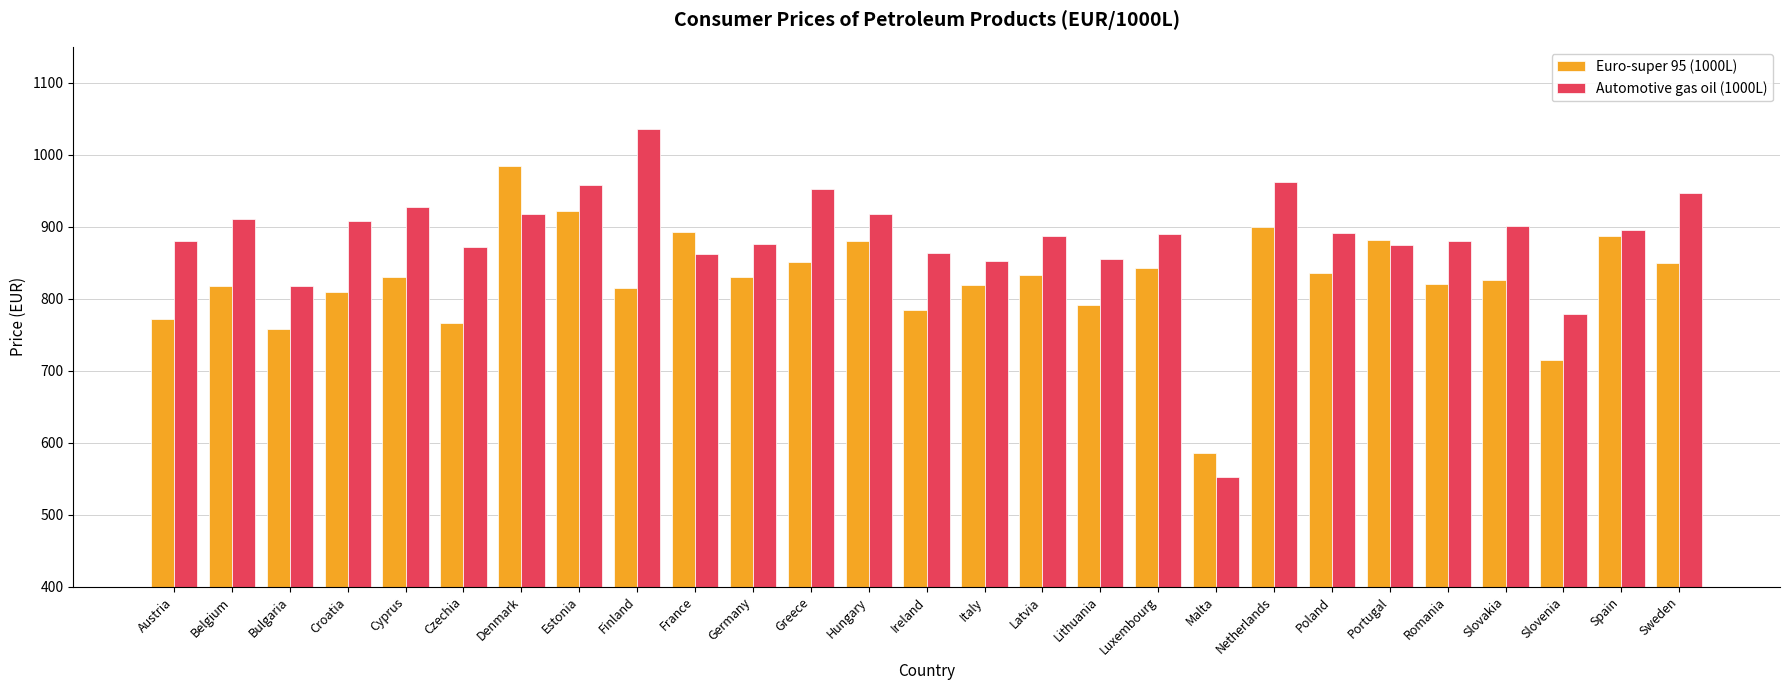

How many values in the Euro-super 95 (1000L) series are below 830?

13